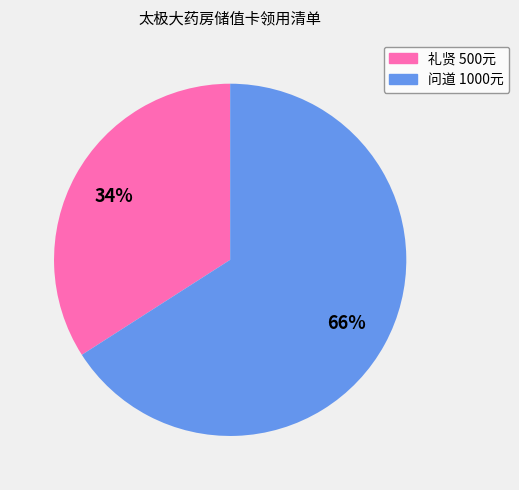

To the nearest percent, what portion does 礼贤 500元 represent?

34%